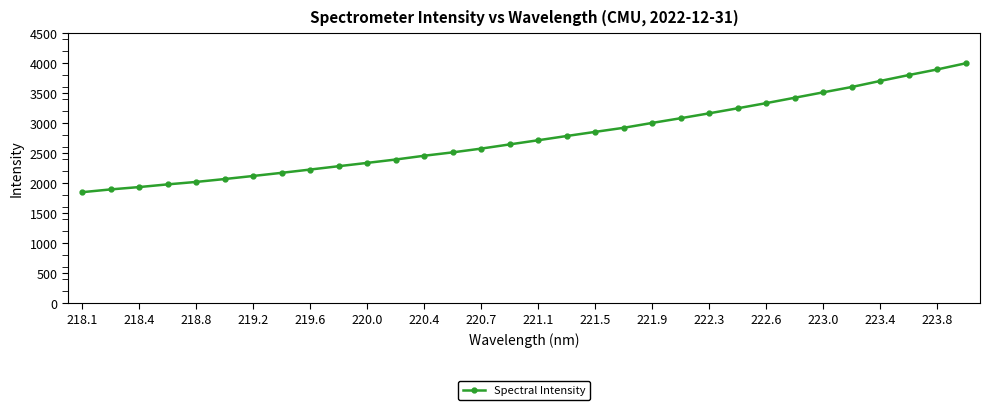

What is the greatest value displayed?

4000.6